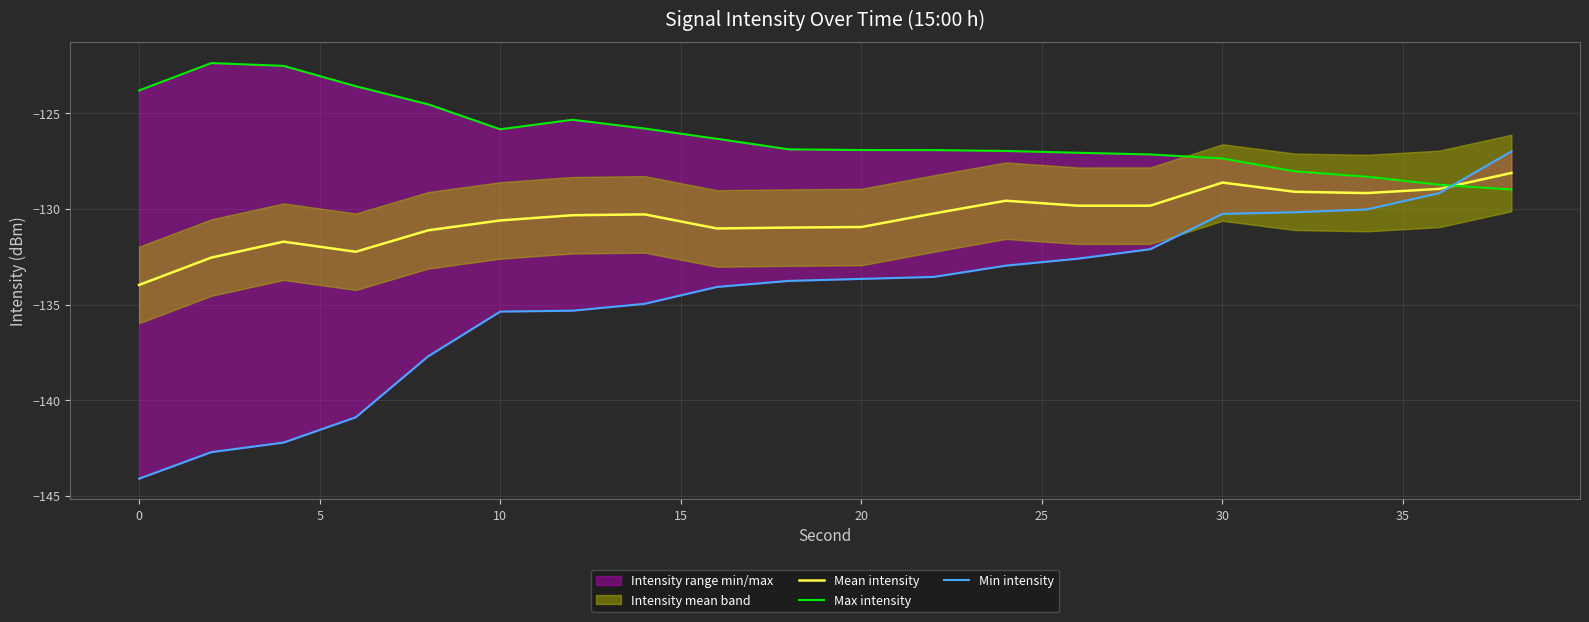

Count the number of categories in the chart.

20